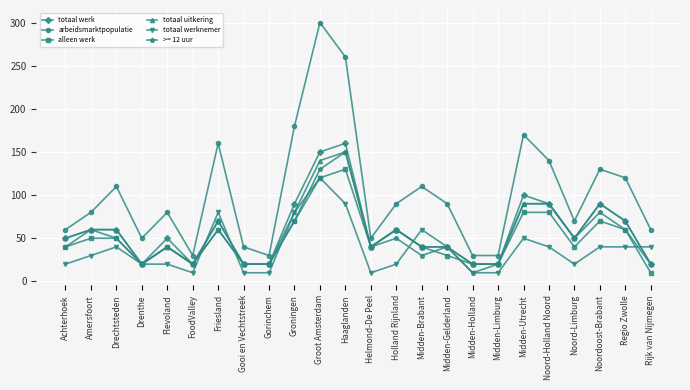

True or false: totaal werknemer and alleen werk intersect in this chart.

True